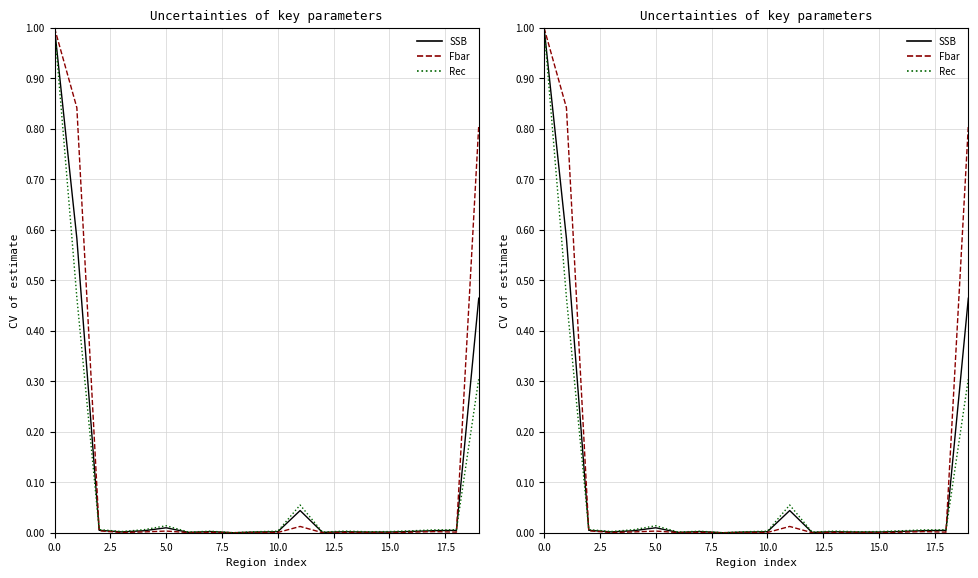

The value of Rec at 15.0 is 0.0. True or false?

False